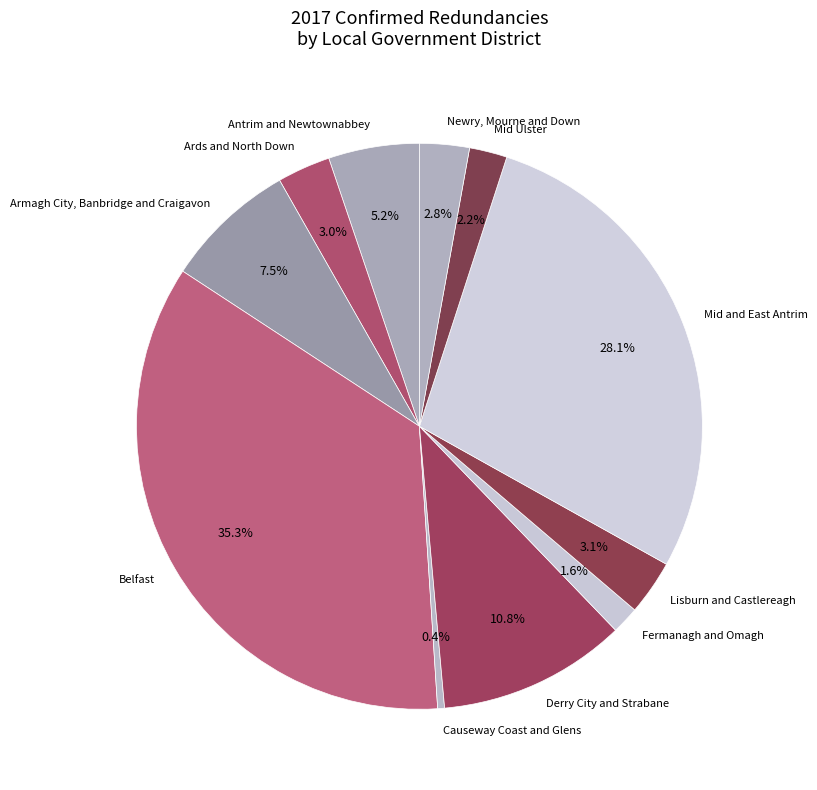

Is Fermanagh and Omagh the majority of the pie?

No